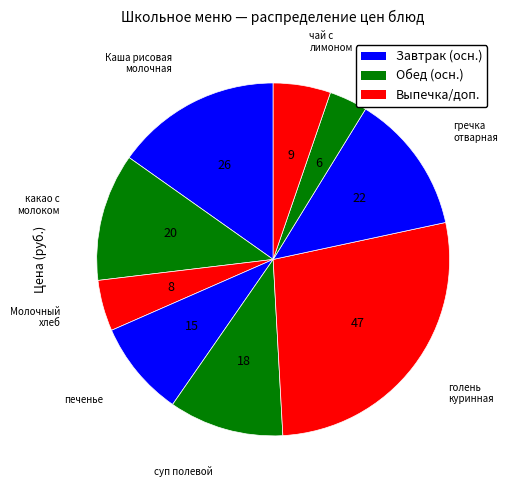

To the nearest percent, what is the difference between the largest and smallest slice percentages?

24%